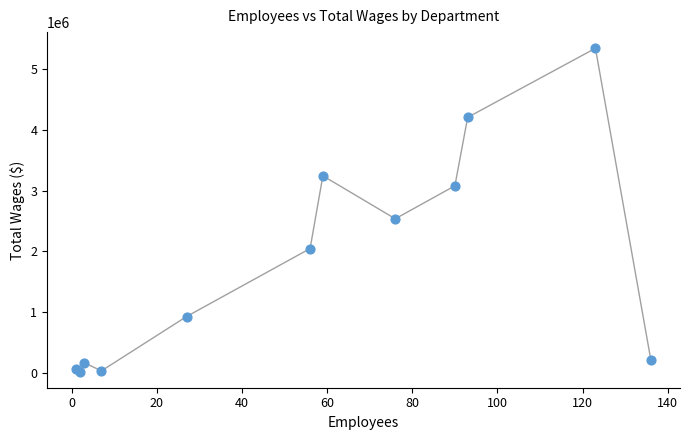

What Y value in the scatter plot is closest to 2682975?

2537069